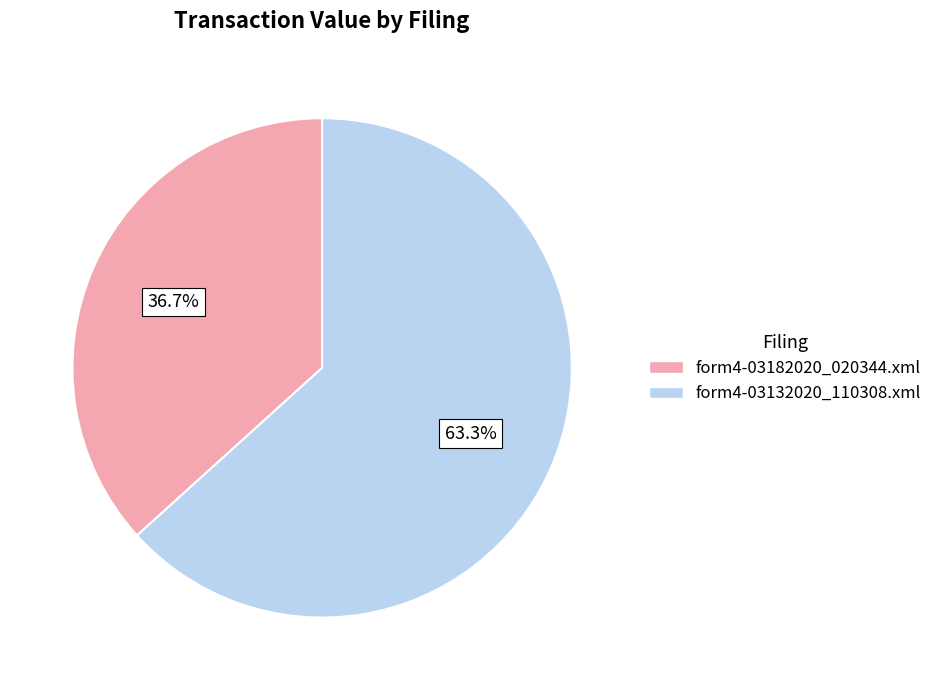

True or false: form4-03132020_110308.xml accounts for 70% of the total.

False